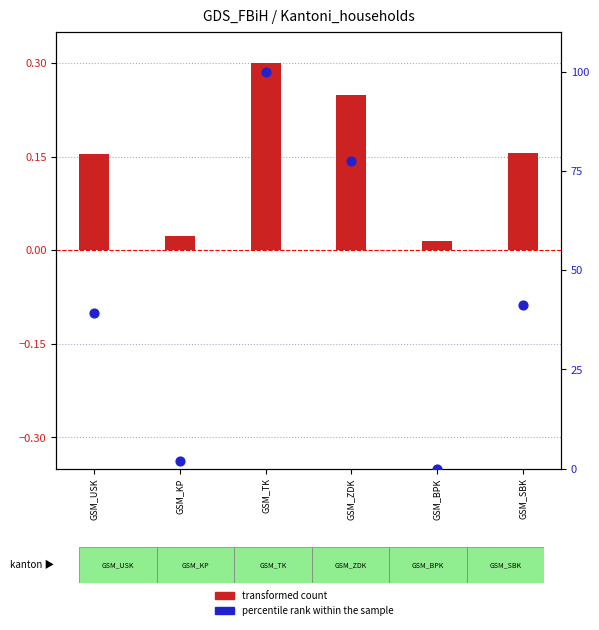

At which category is the sum across all series the highest?

GSM_TK